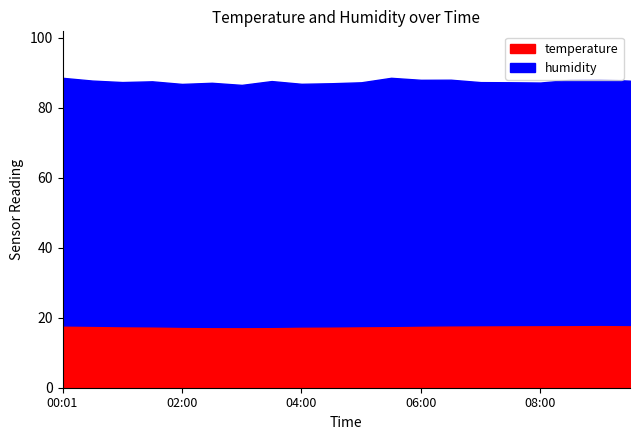

Does the chart have visible grid lines?

No